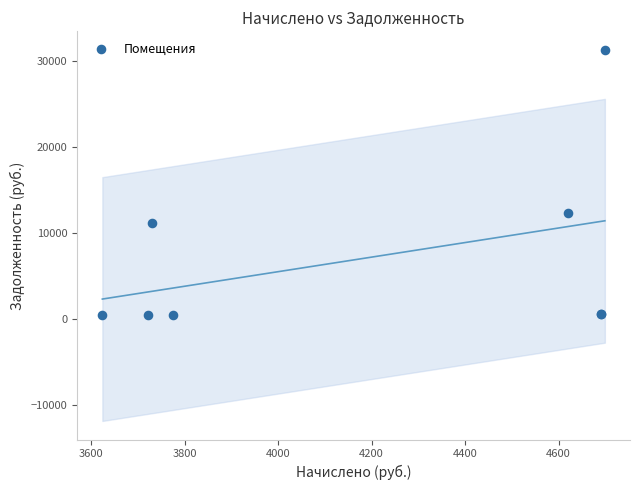

What Y value in the scatter plot is closest to 15843?

12306.0